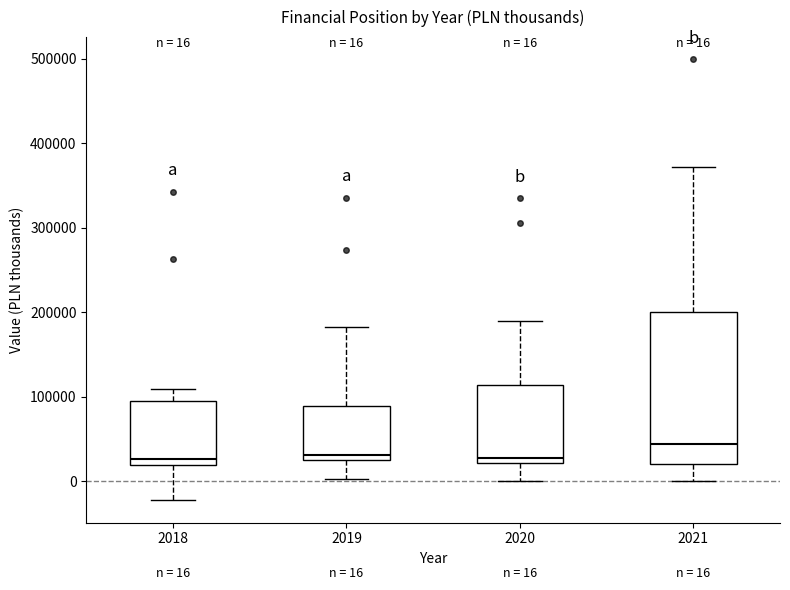

Which box is the tallest, from its lower edge to its upper edge?

2021